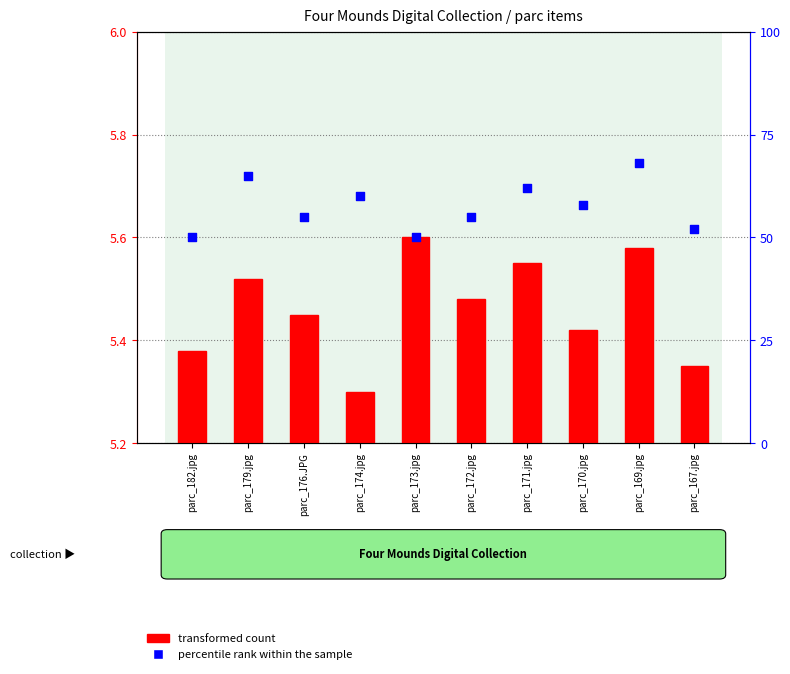

What are all the series names shown in the legend?

transformed count, percentile rank within the sample